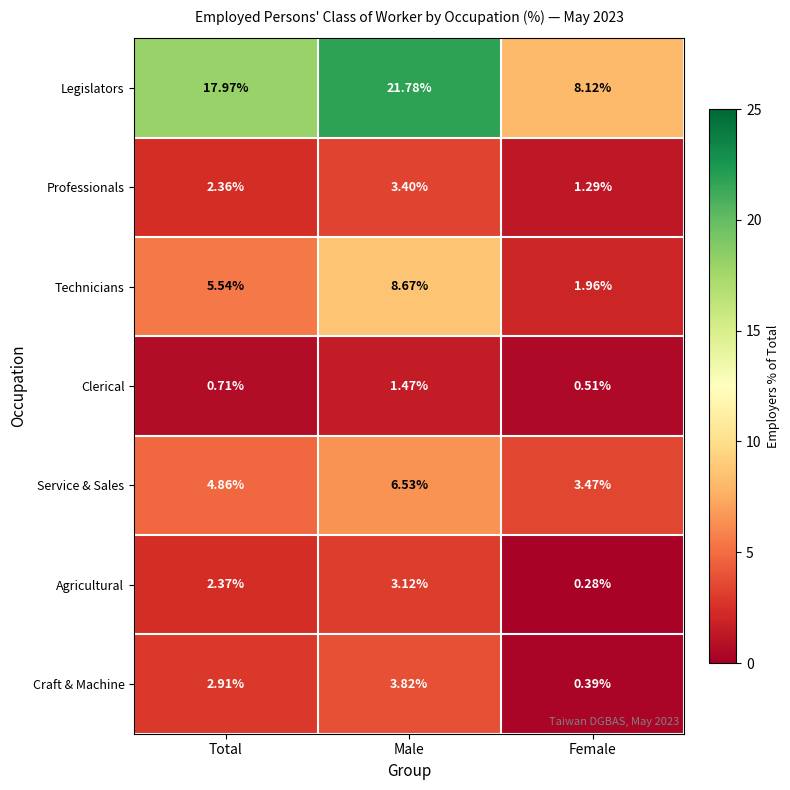

Rank the series at Male from lowest to highest value.

Clerical, Agricultural, Professionals, Craft & Machine, Service & Sales, Technicians, Legislators